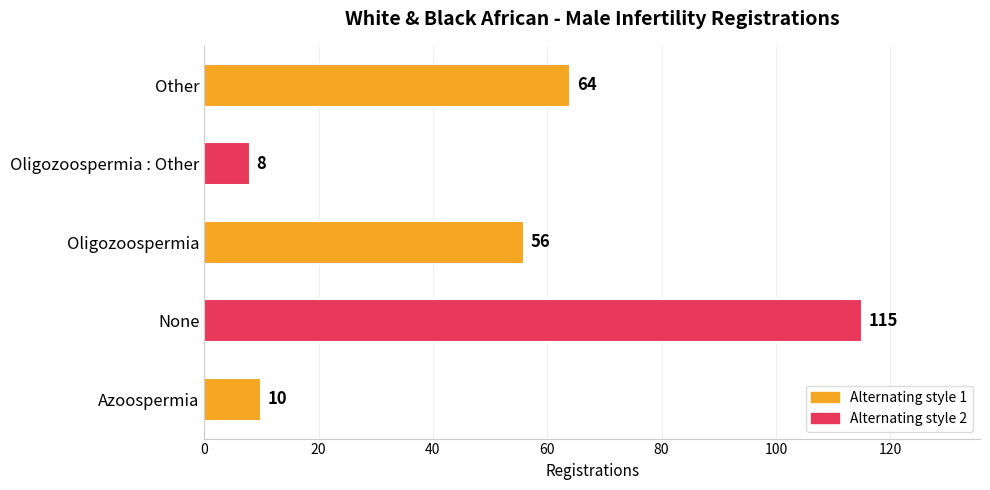

Approximately how many times larger is the value at Other compared to Oligozoospermia?

1.1